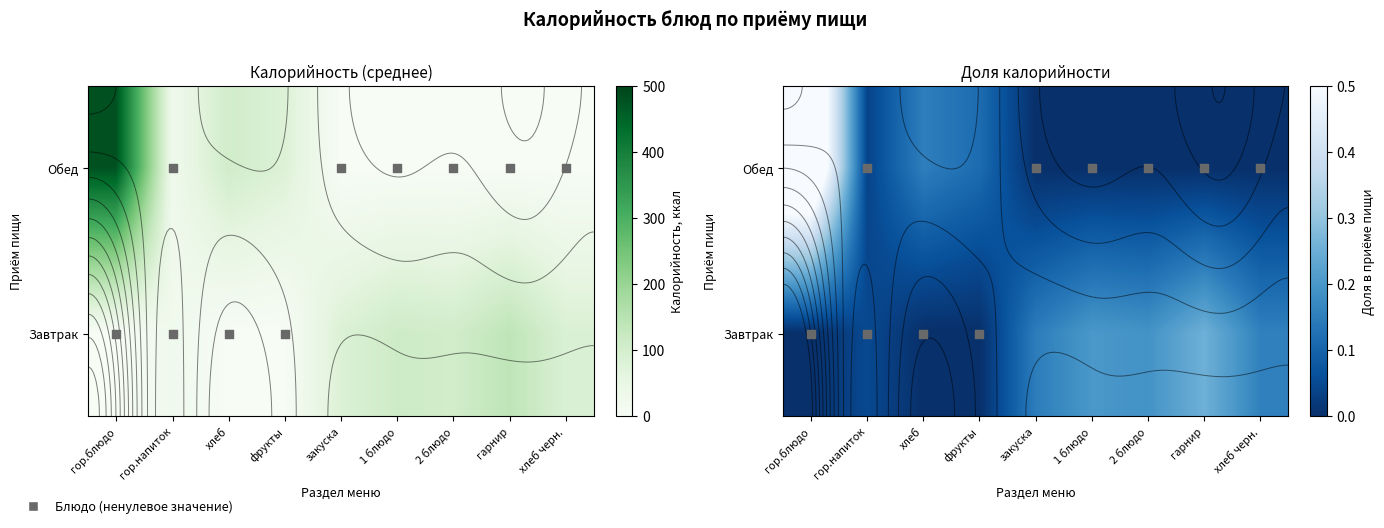

Rank the series at закуска from lowest to highest value.

Обед, Завтрак